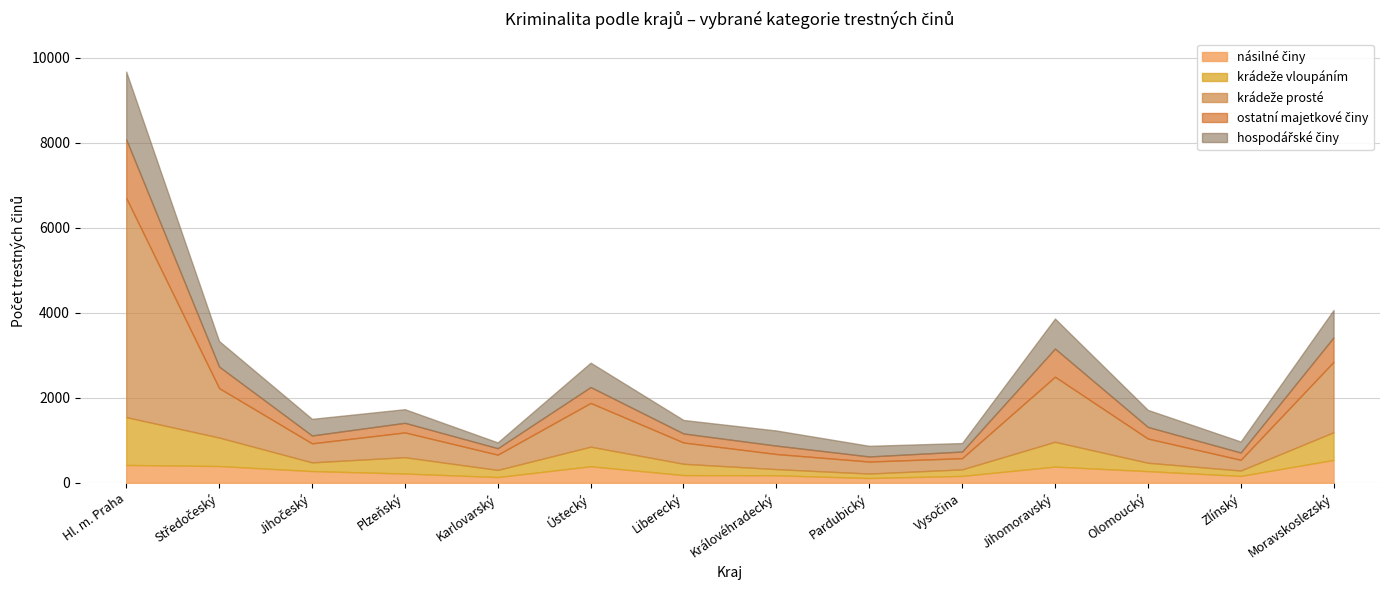

How many interior local valleys does the ostatní majetkové činy series have?

4